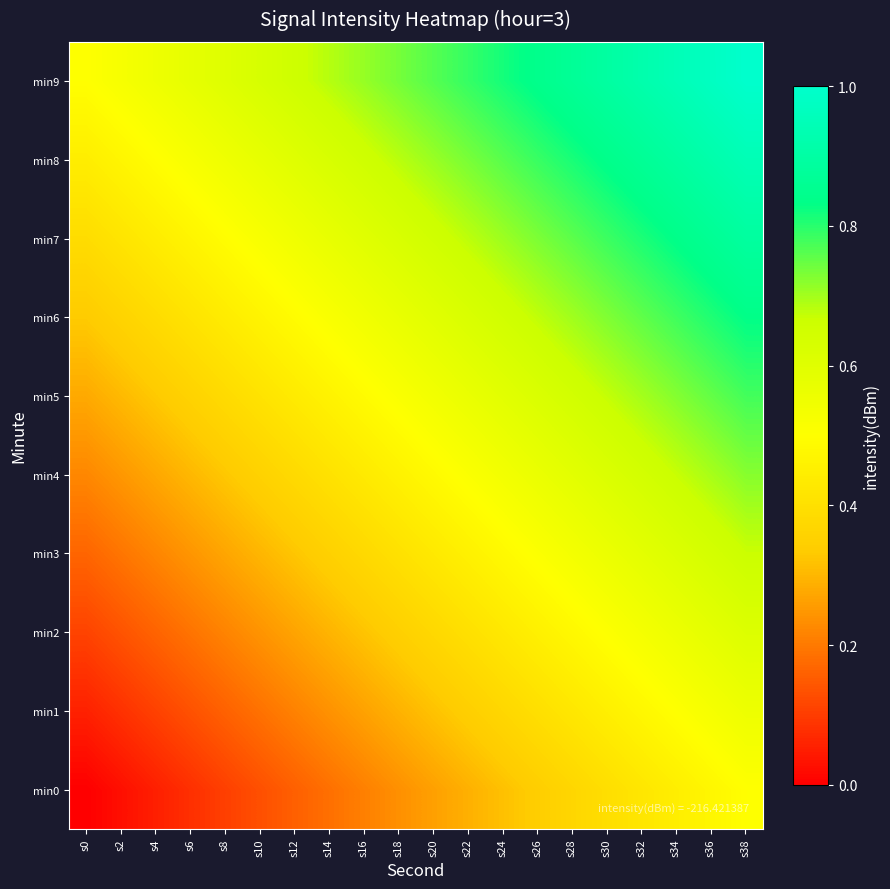

At which category is the sum across all series the highest?

s38